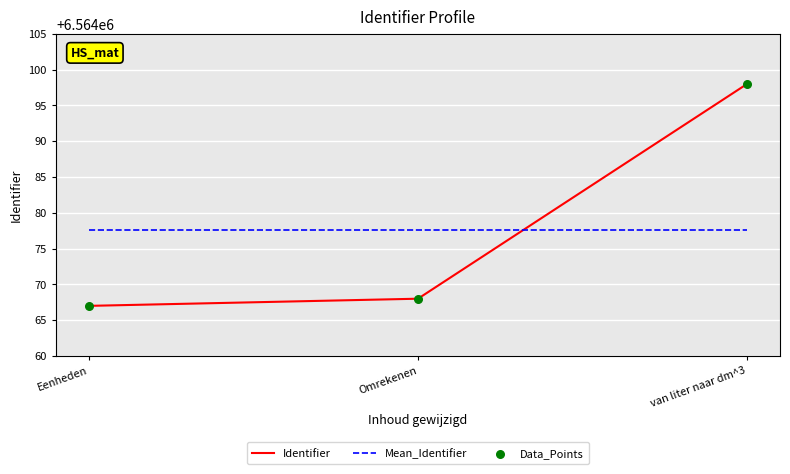

At which category is the sum across all series the highest?

van liter naar dm^3